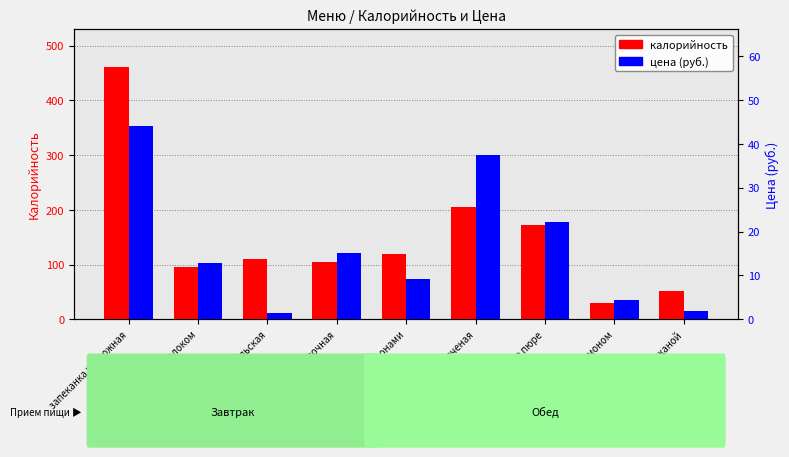

What is the average value of the цена (руб.) series?

16.5